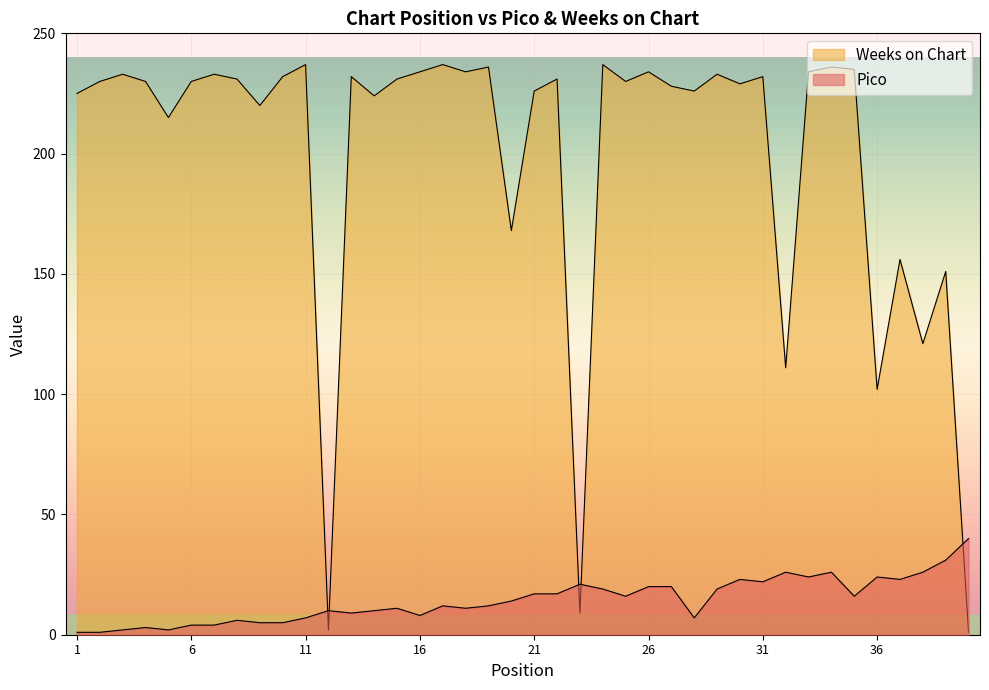

How many data points does each series have?

40